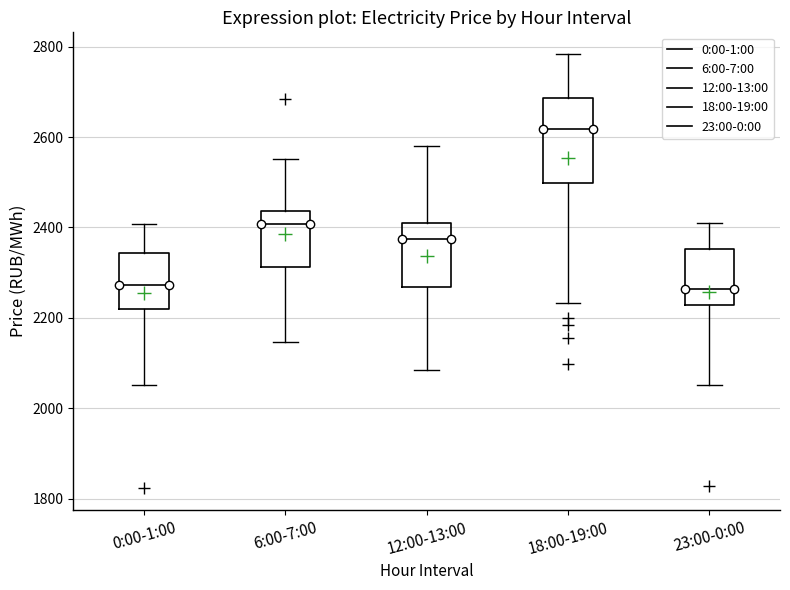

Reading left to right, read every box against the y-axis: the position of its median line, the range the box covers, and the ends of its whiskers. The values are not printed on the chart, so give them approximately, as read against the axis.

0:00-1:00: median 2280, box 2220 to 2340, whiskers 2060 to 2400
6:00-7:00: median 2400, box 2320 to 2440, whiskers 2140 to 2560
12:00-13:00: median 2380, box 2260 to 2420, whiskers 2080 to 2580
18:00-19:00: median 2620, box 2500 to 2680, whiskers 2240 to 2780
23:00-0:00: median 2260, box 2220 to 2360, whiskers 2060 to 2400